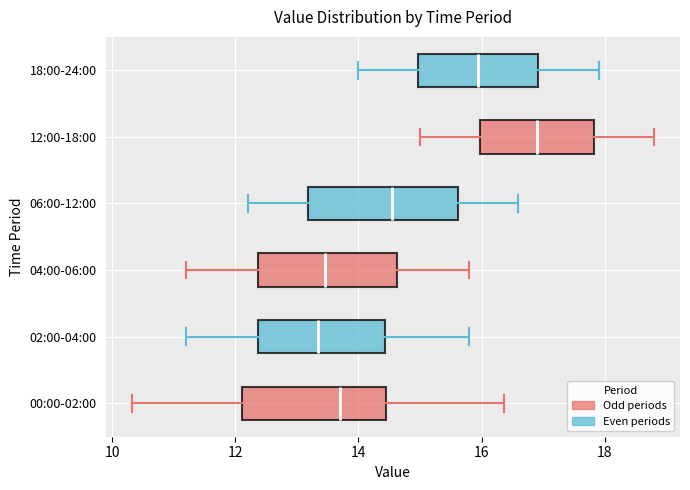

Where does the left whisker of the box for 18:00-24:00 end on the x-axis? The values are not printed on the chart, so give them approximately, as read against the axis.

14.0